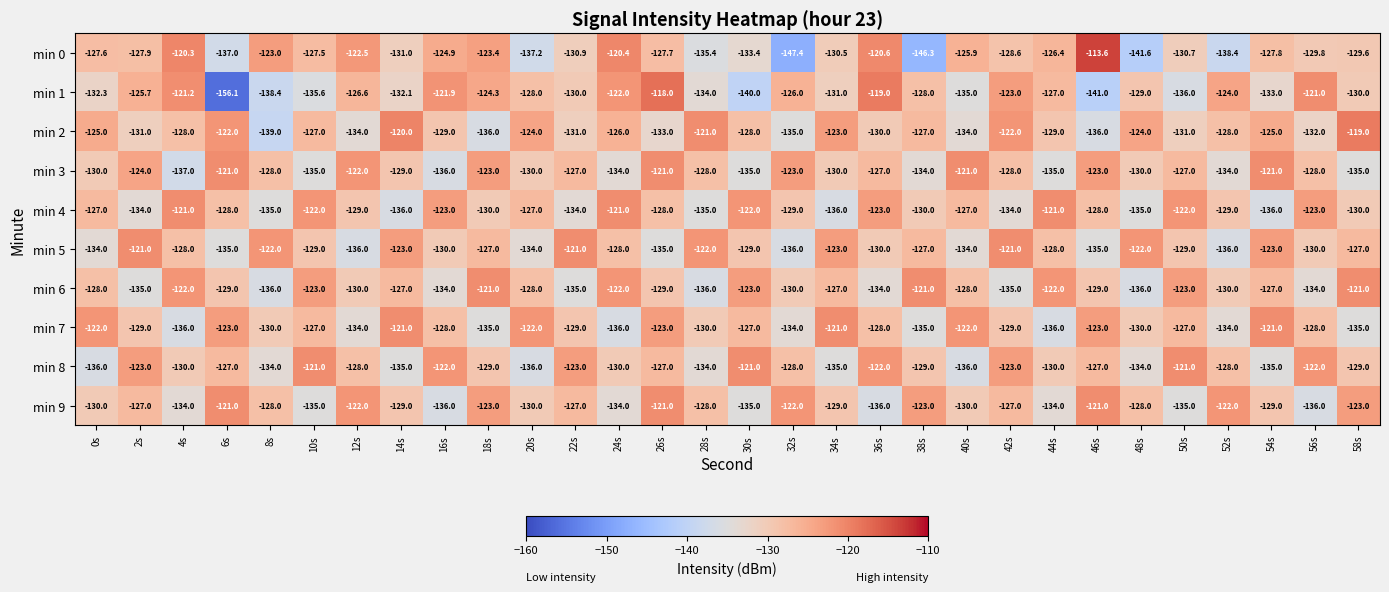

Which label corresponds to the largest value in the chart?

46s